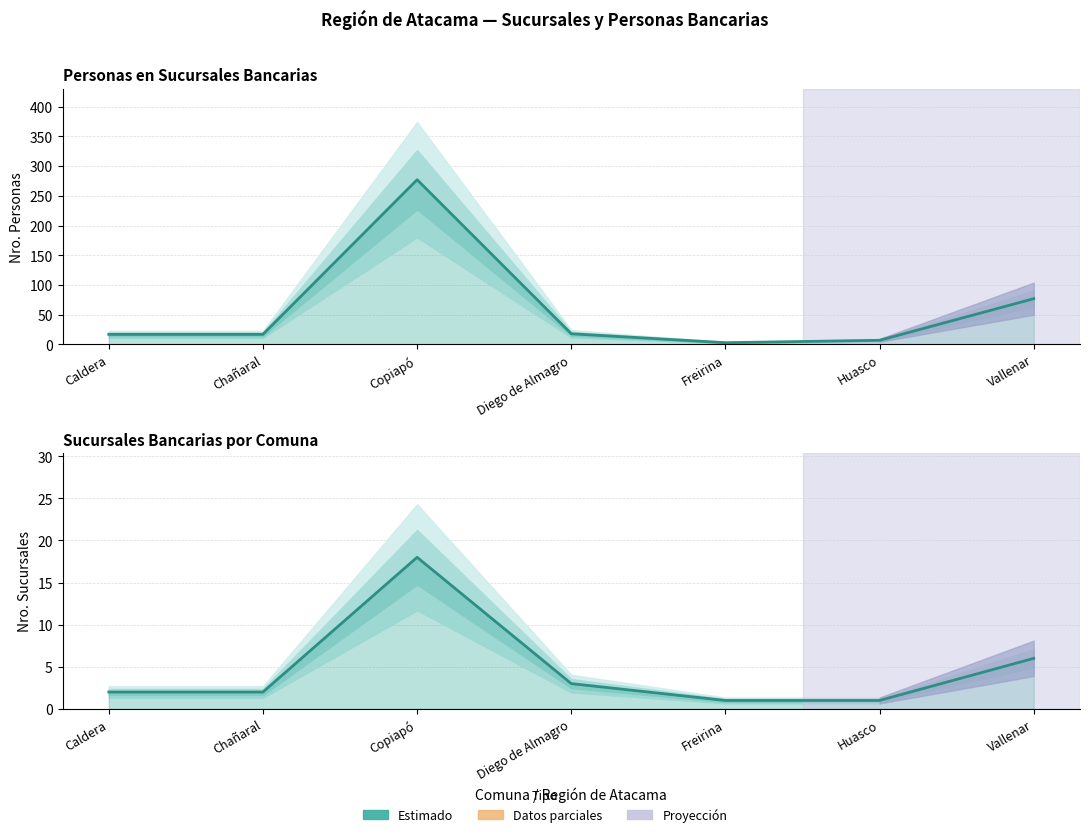

Rank the series at Diego de Almagro from lowest to highest value.

Nro. Sucursales, Nro. Personas